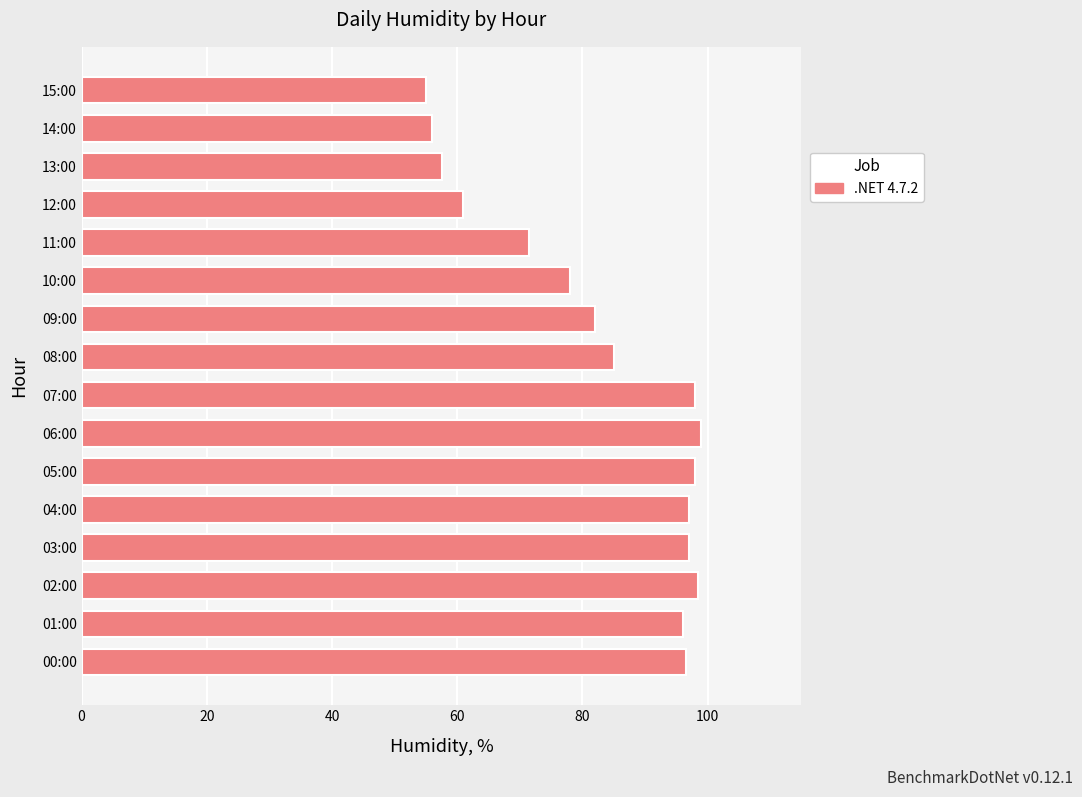

Reading bottom to top, extract all data points from this chart.

96.5	96.0	98.5	97.0	97.0	98.0	99.0	98.0	85.0	82.0	78.0	71.5	61.0	57.5	56.0	55.0